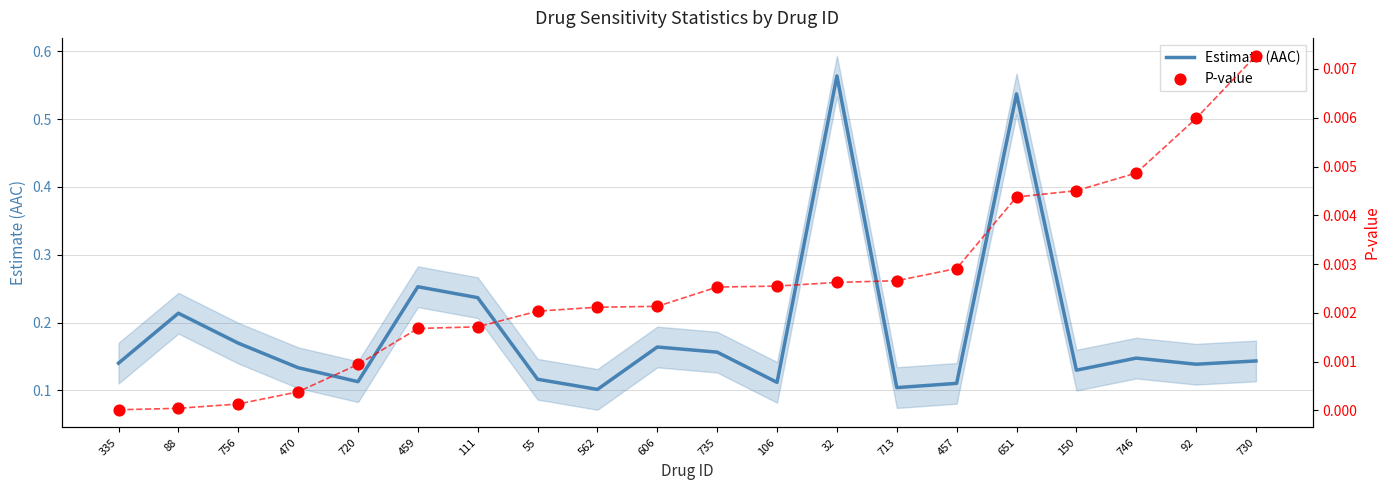

What are all the series names shown in the legend?

Estimate (AAC), P-value